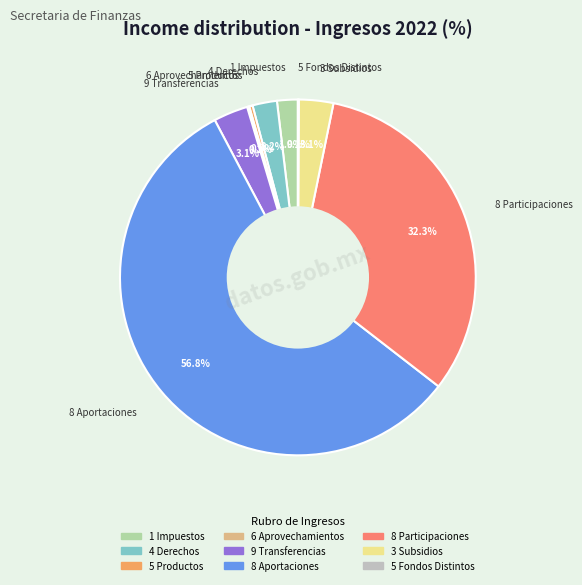

Approximately how many times larger is the value at 1 Impuestos compared to 9 Transferencias?

0.6